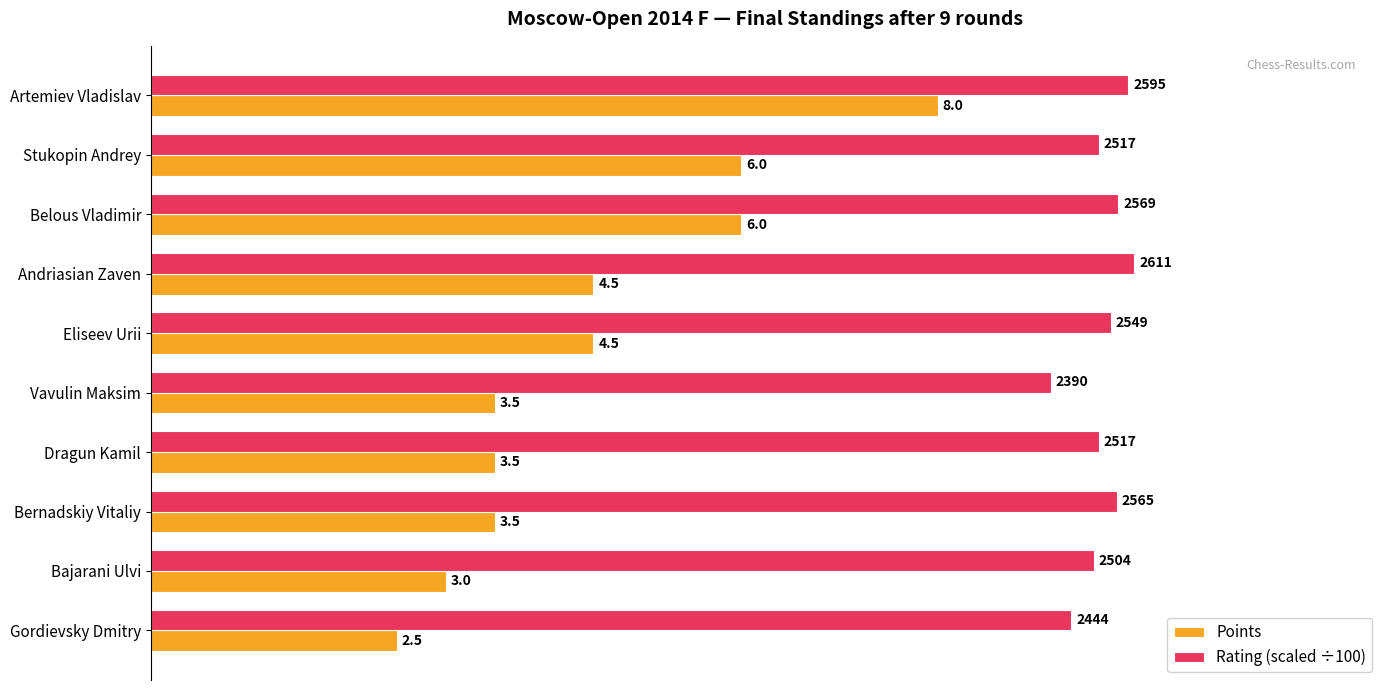

What is the minimum value shown in the chart?

2.5